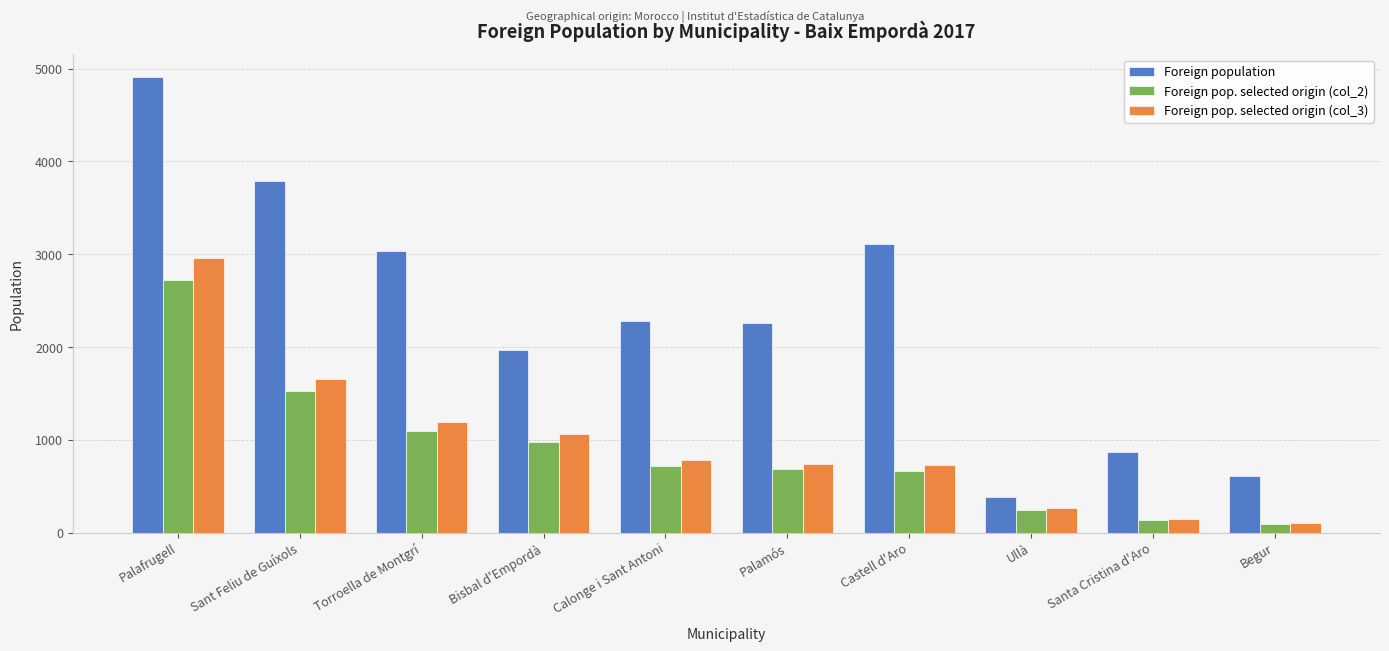

What is the greatest value displayed?

4909